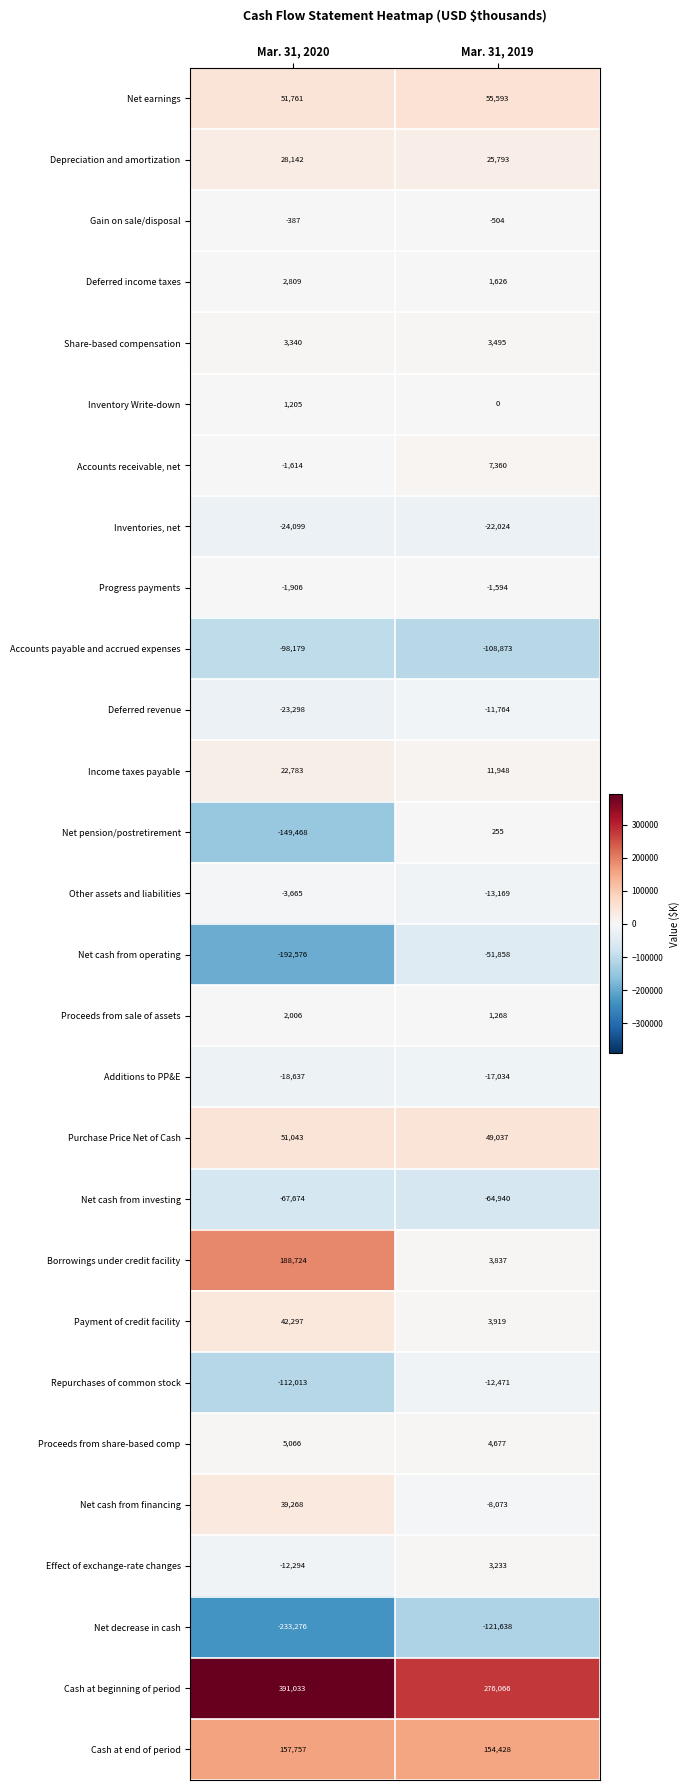

The Effect of exchange-rate changes series shows 3233 at Mar. 31, 2019. True or false?

True